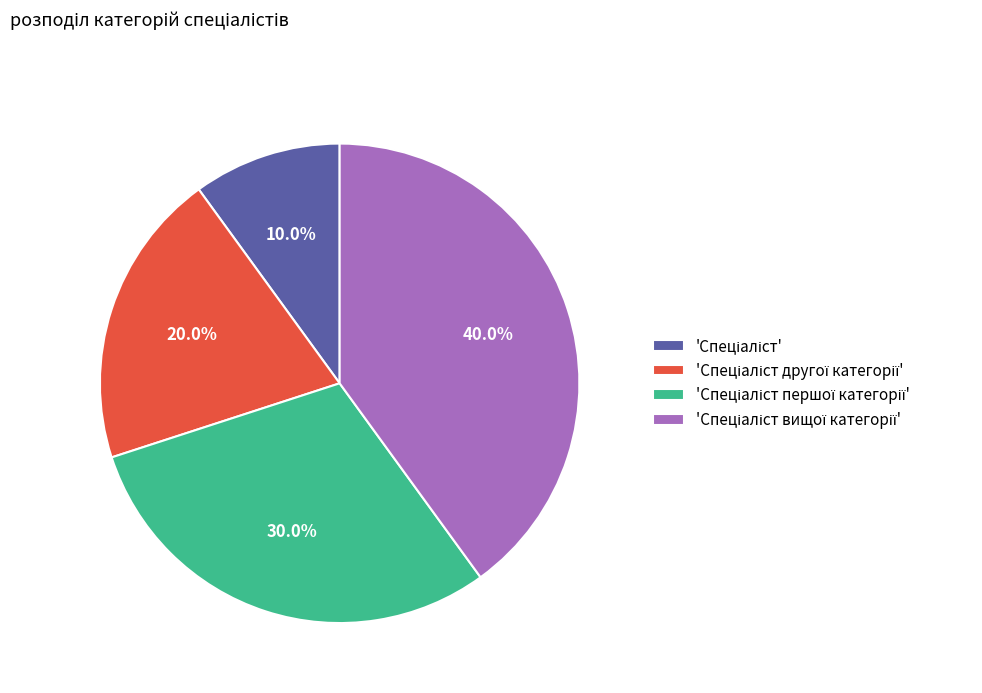

Is there a majority slice in this chart?

No